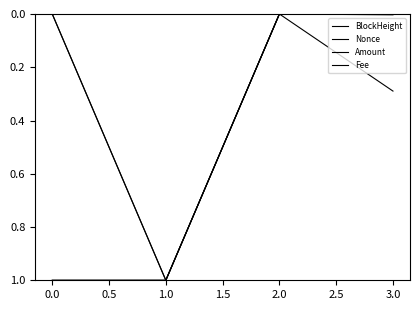

How many lines are shown in the chart?

4